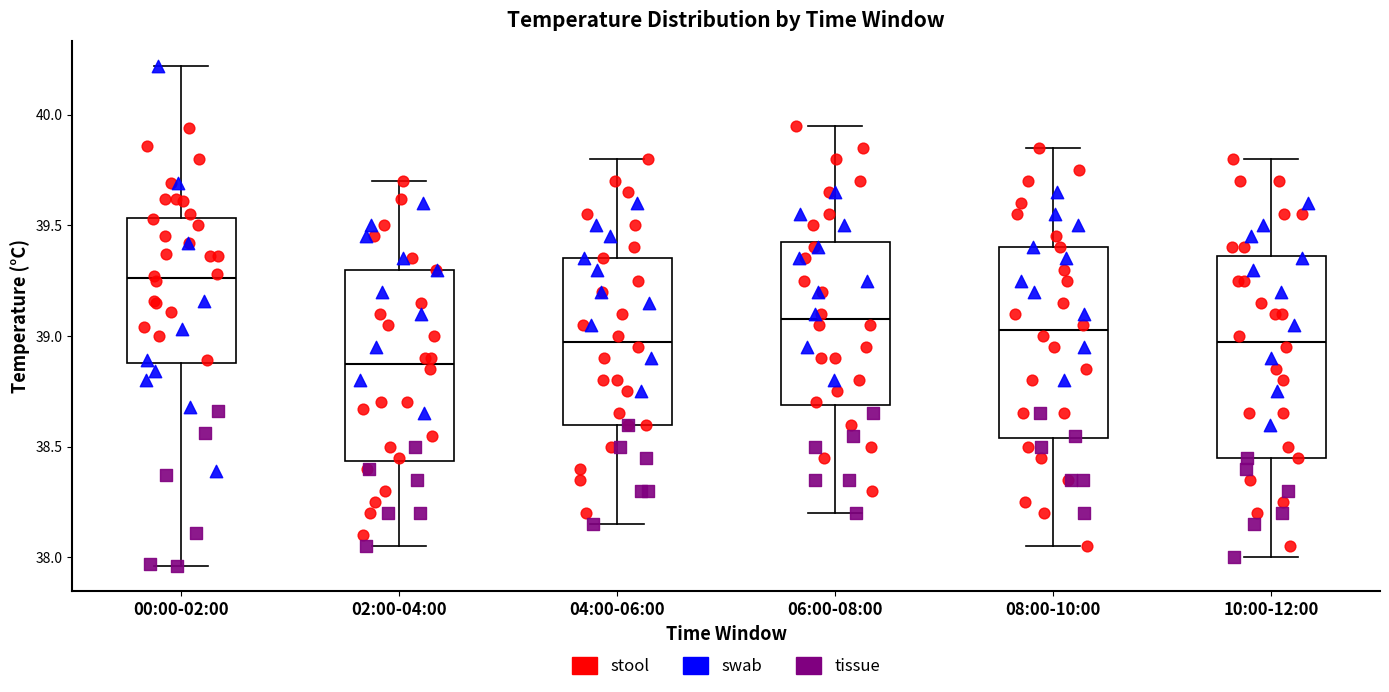

Reading left to right, transcribe this box plot: for each box, give where its median line is, the range the box spans, and where its two whiskers end, as read against the y-axis. The values are not printed on the chart, so give them approximately, as read against the axis.

00:00-02:00: median 39.25, box 38.90 to 39.55, whiskers 37.95 to 40.20
02:00-04:00: median 38.90, box 38.45 to 39.30, whiskers 38.05 to 39.70
04:00-06:00: median 39.00, box 38.60 to 39.35, whiskers 38.15 to 39.80
06:00-08:00: median 39.10, box 38.70 to 39.45, whiskers 38.20 to 39.95
08:00-10:00: median 39.05, box 38.55 to 39.40, whiskers 38.05 to 39.85
10:00-12:00: median 39.00, box 38.45 to 39.35, whiskers 38.00 to 39.80